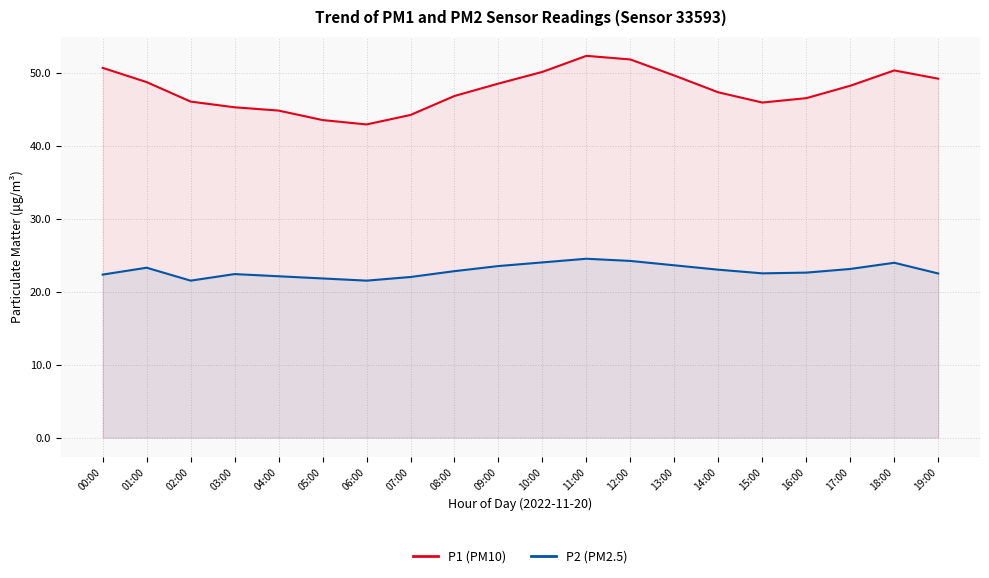

How many data points in P1 are above 48?

10